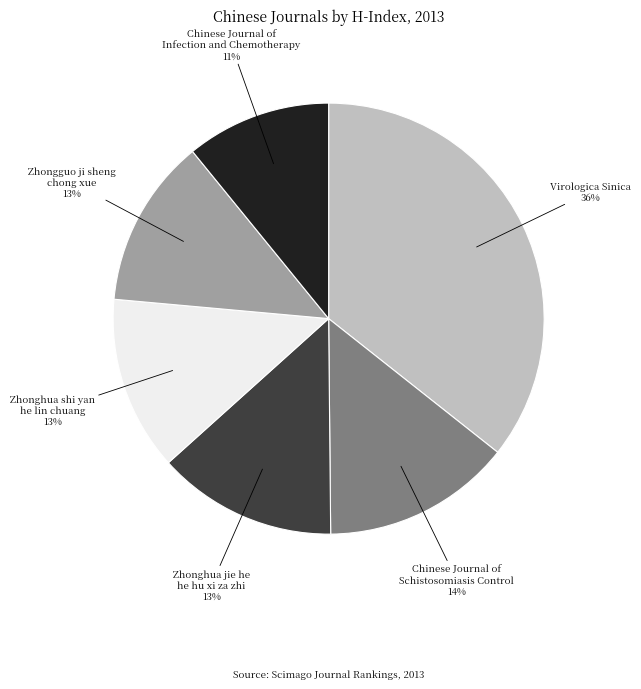

Count the number of slices in the pie.

6